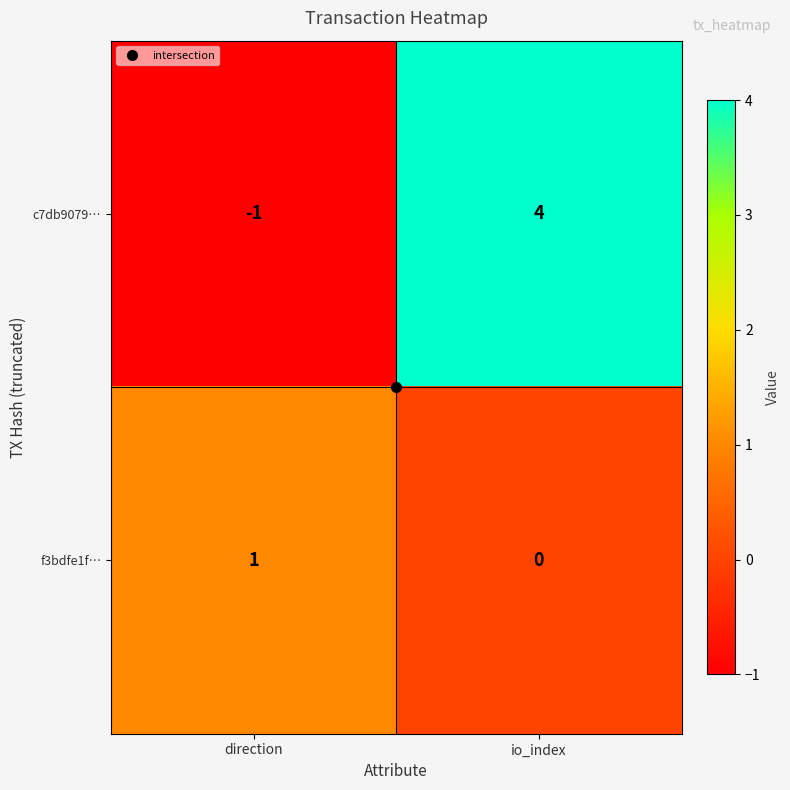

What is the spread (max minus min) of values at direction?

2